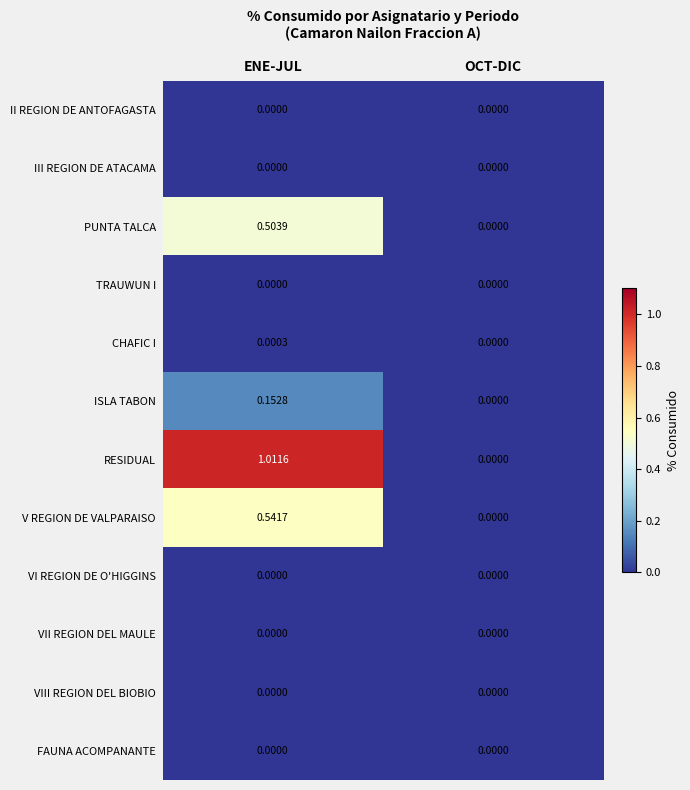

At which label is CHAFIC I closest to 0?

OCT-DIC